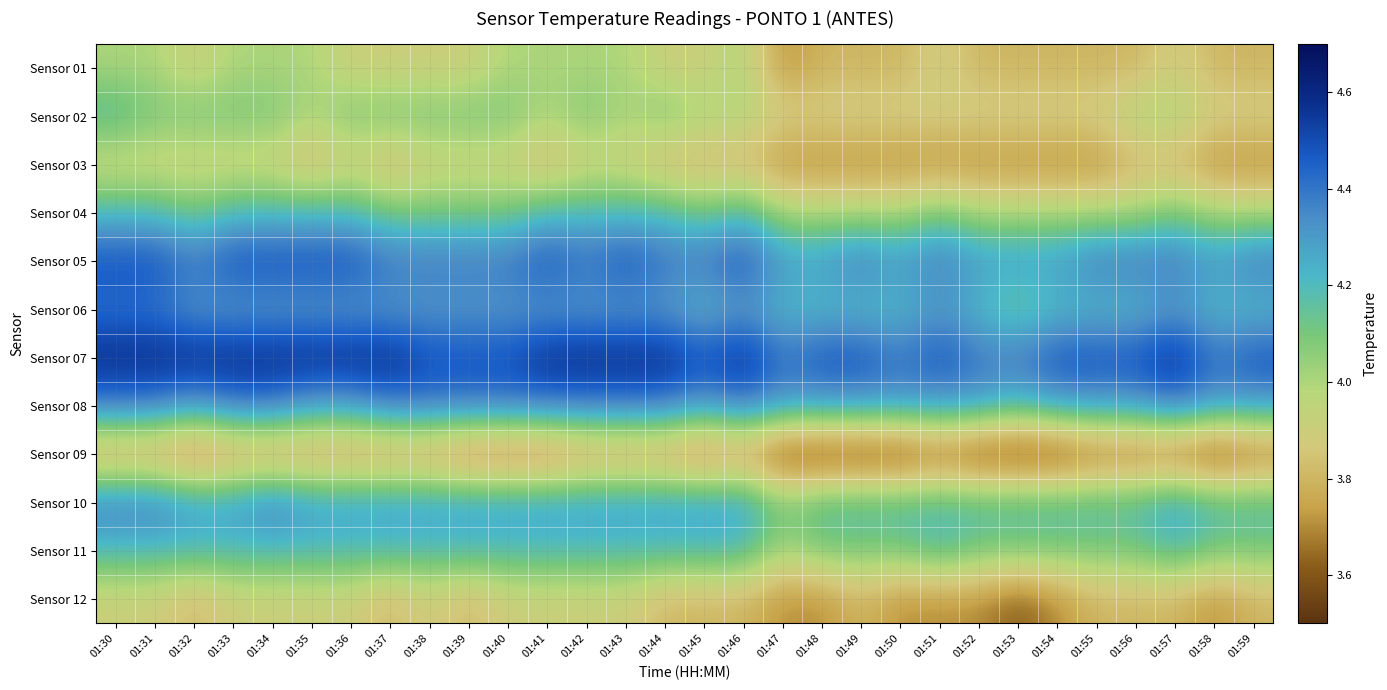

Which series has the largest total across all categories?

Sensor 07